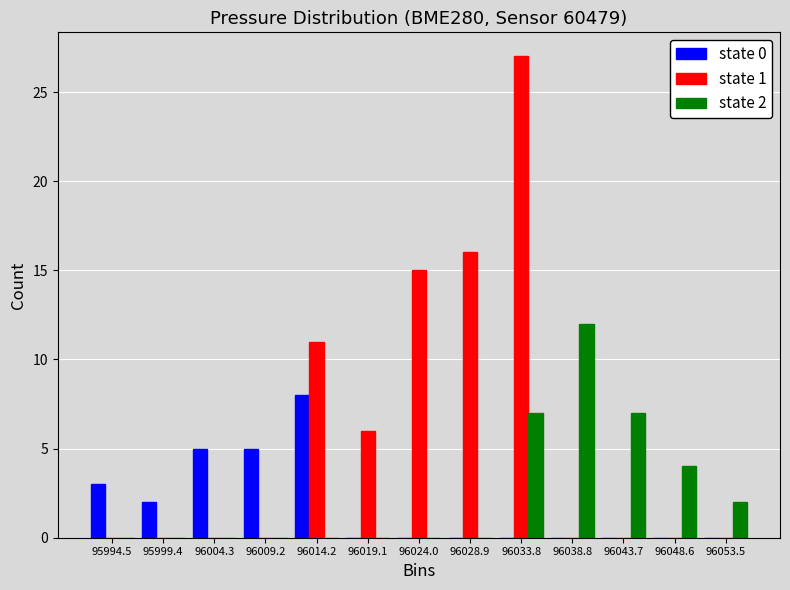

In the state 2 series, which range on the x-axis has the tallest bar?

96036.5 to 96041.0